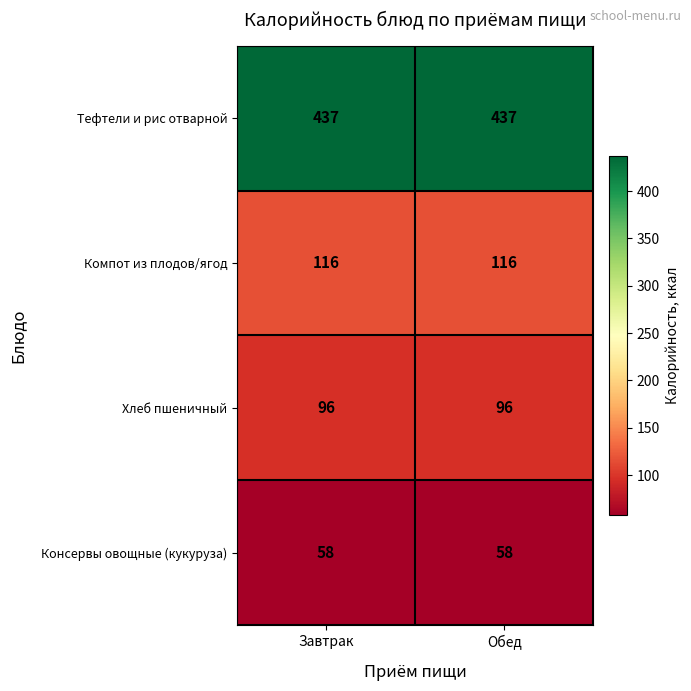

Reading left to right, extract all data points from this chart.

Тефтели и рис отварной: Завтрак=437	Обед=437
Компот из плодов/ягод: Завтрак=116	Обед=116
Хлеб пшеничный: Завтрак=96	Обед=96
Консервы овощные (кукуруза): Завтрак=58	Обед=58